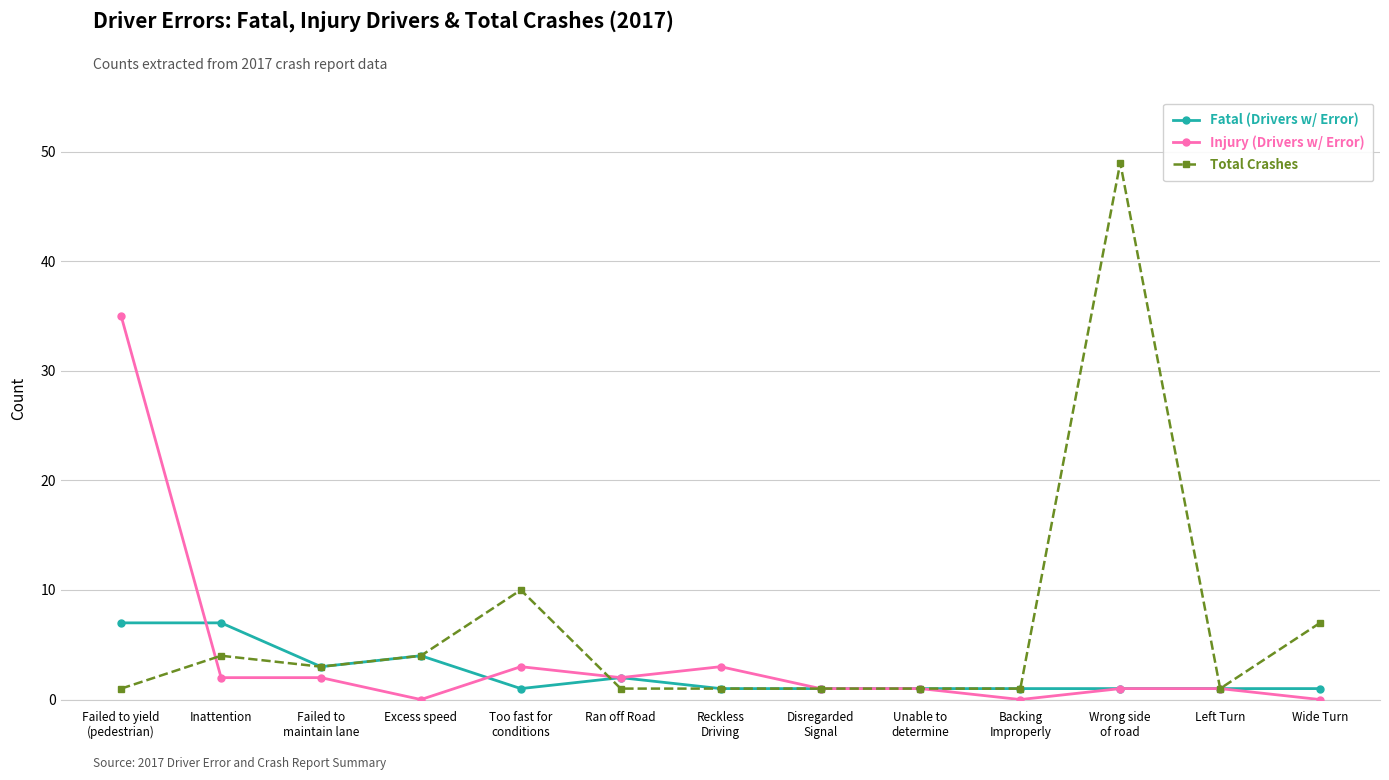

How many categories are shown in the chart?

13